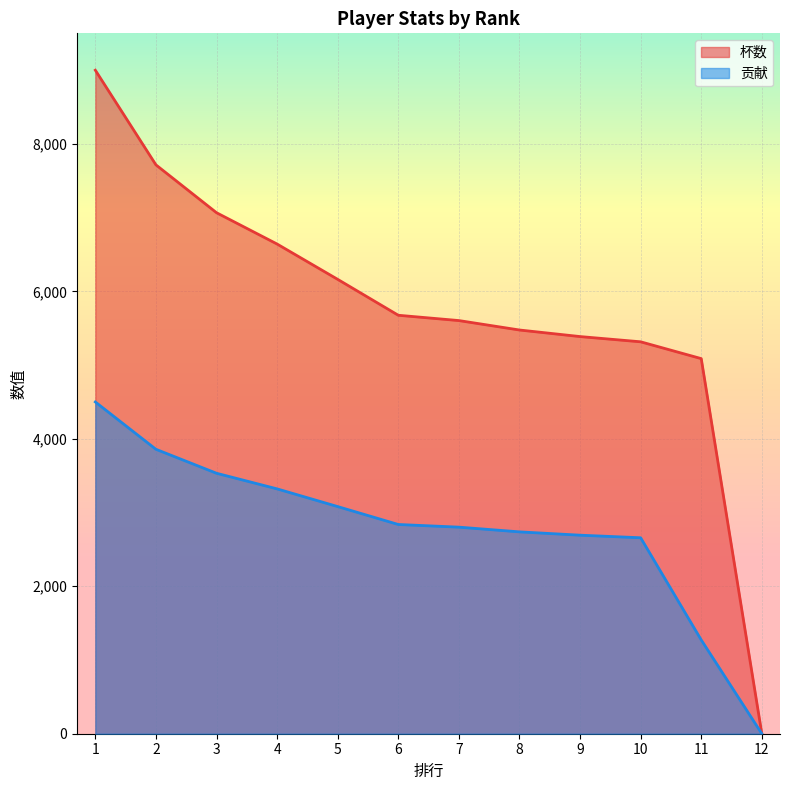

Reading right to left, transcribe all the data shown in this chart.

杯数: 0	5088	5316	5387	5476	5604	5676	6163	6642	7067	7716	9000
贡献: 0	1272	2658	2693	2738	2802	2838	3081	3321	3533	3858	4500